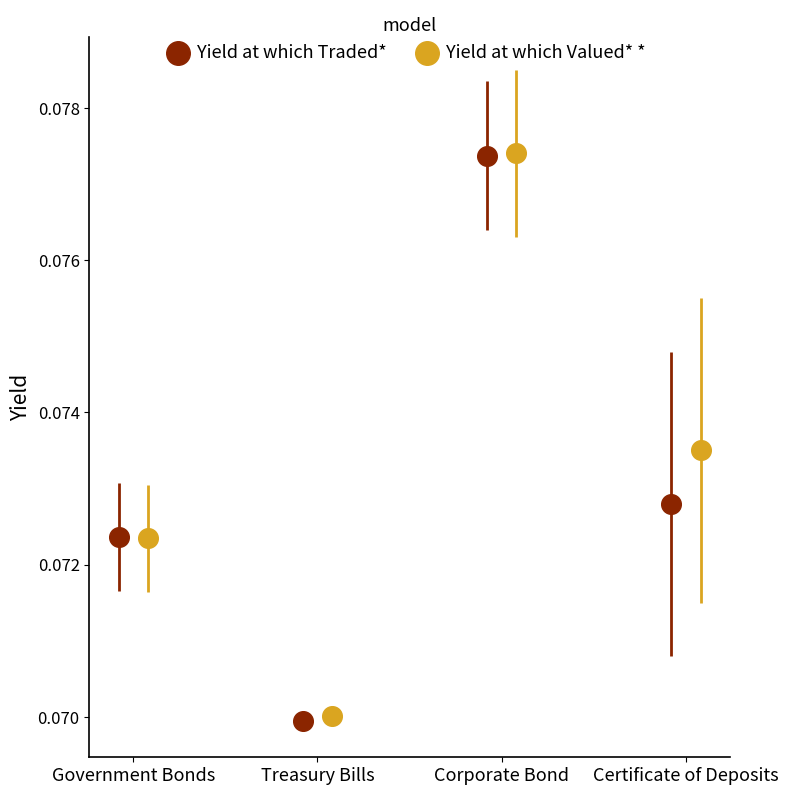

What is the total value across all series at Treasury Bills?

0.1